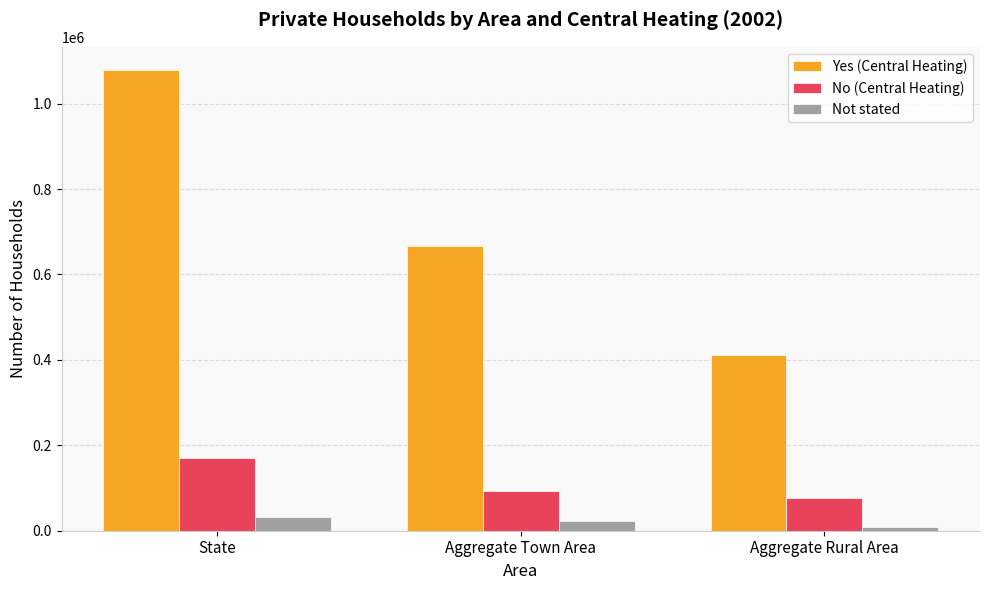

Which series has the largest total across all categories?

Yes (Central Heating)